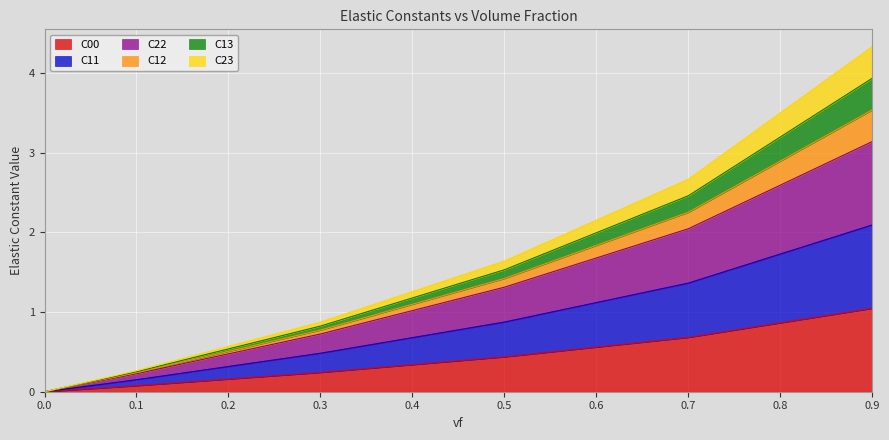

At which category is the sum across all series the highest?

0.9